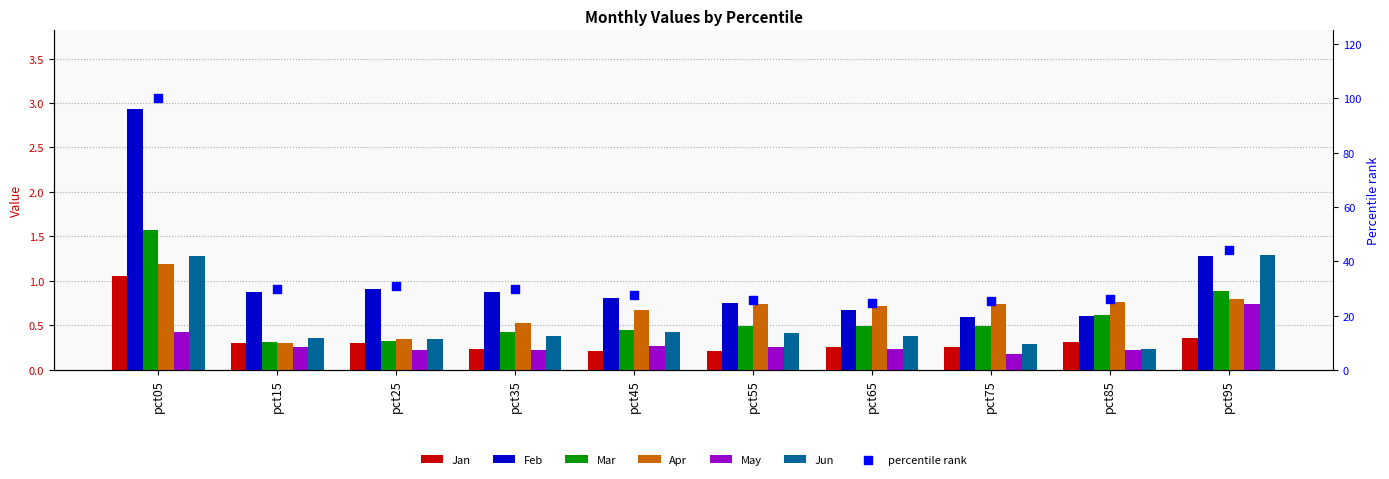

Which series reaches the maximum Y coordinate?

Feb